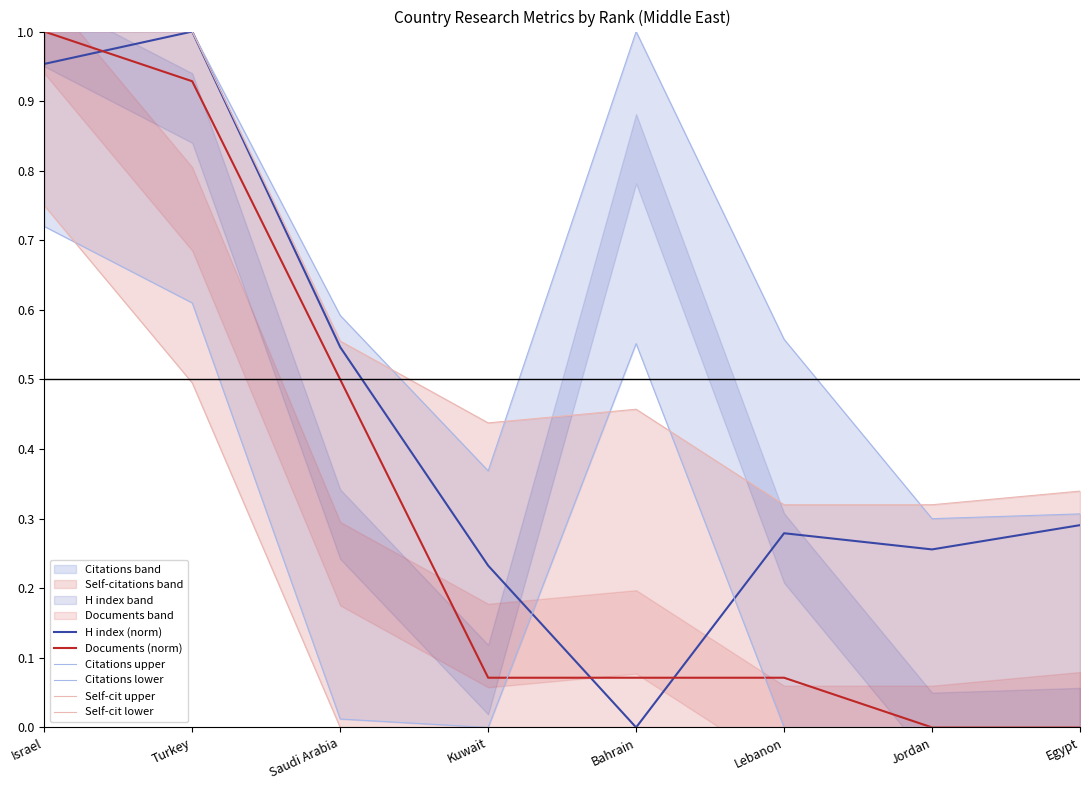

Which category has the lowest value across all series?

Bahrain